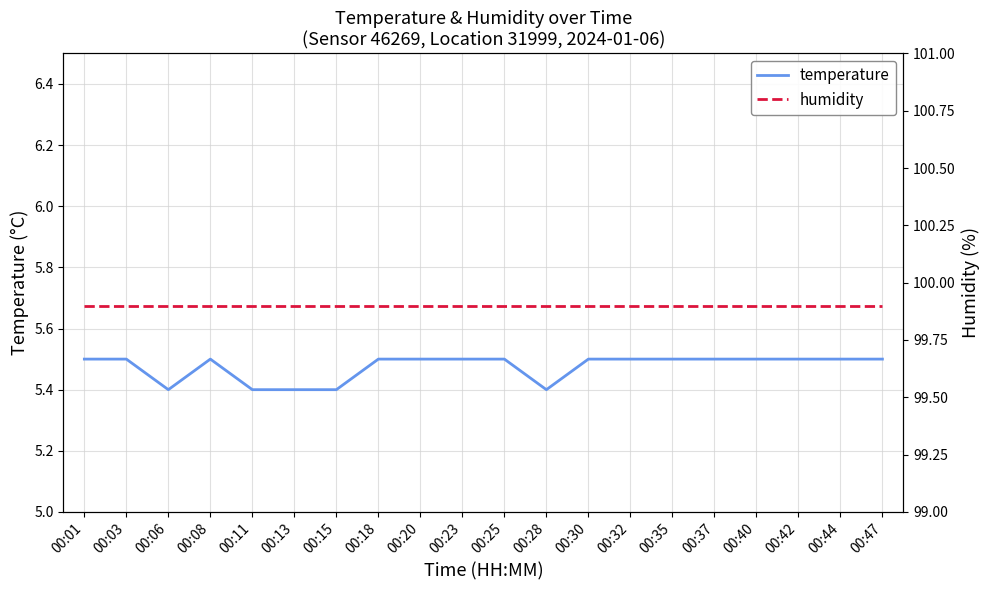

Where is humidity nearest to the value 99?

00:01